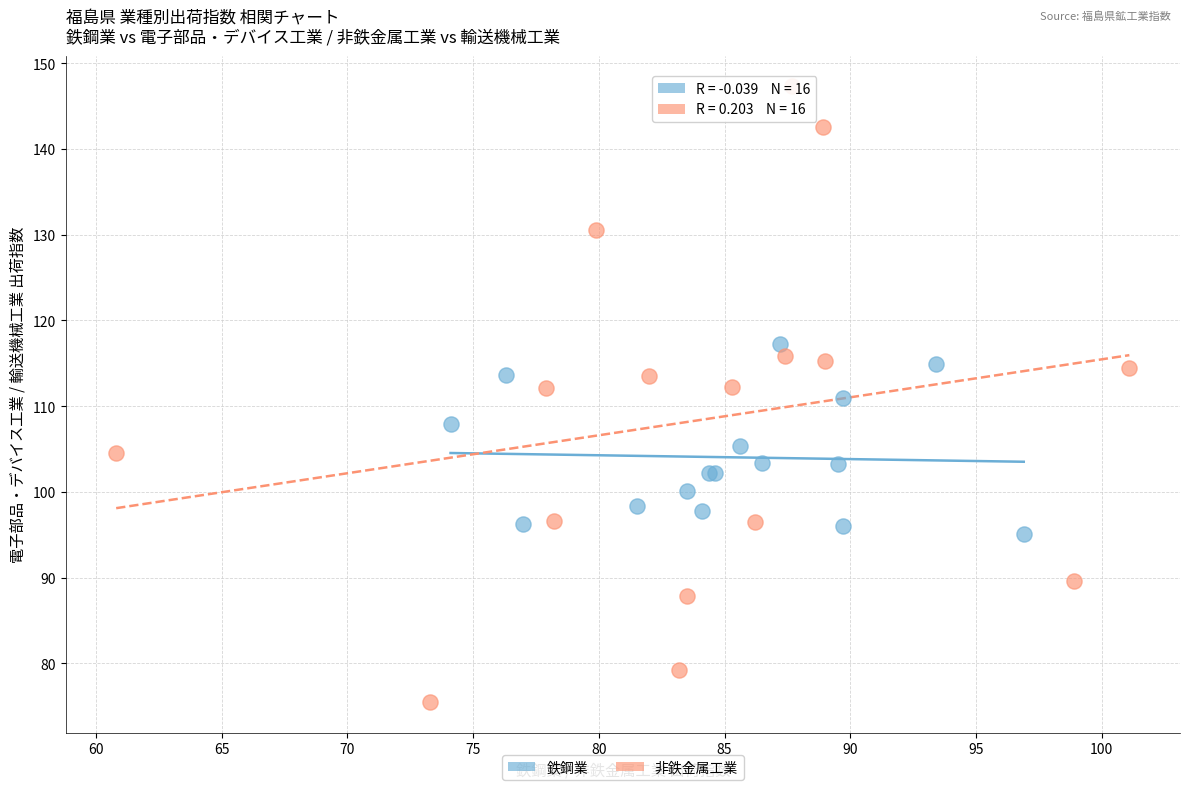

Which series contains the lowest Y value?

非鉄金属工業